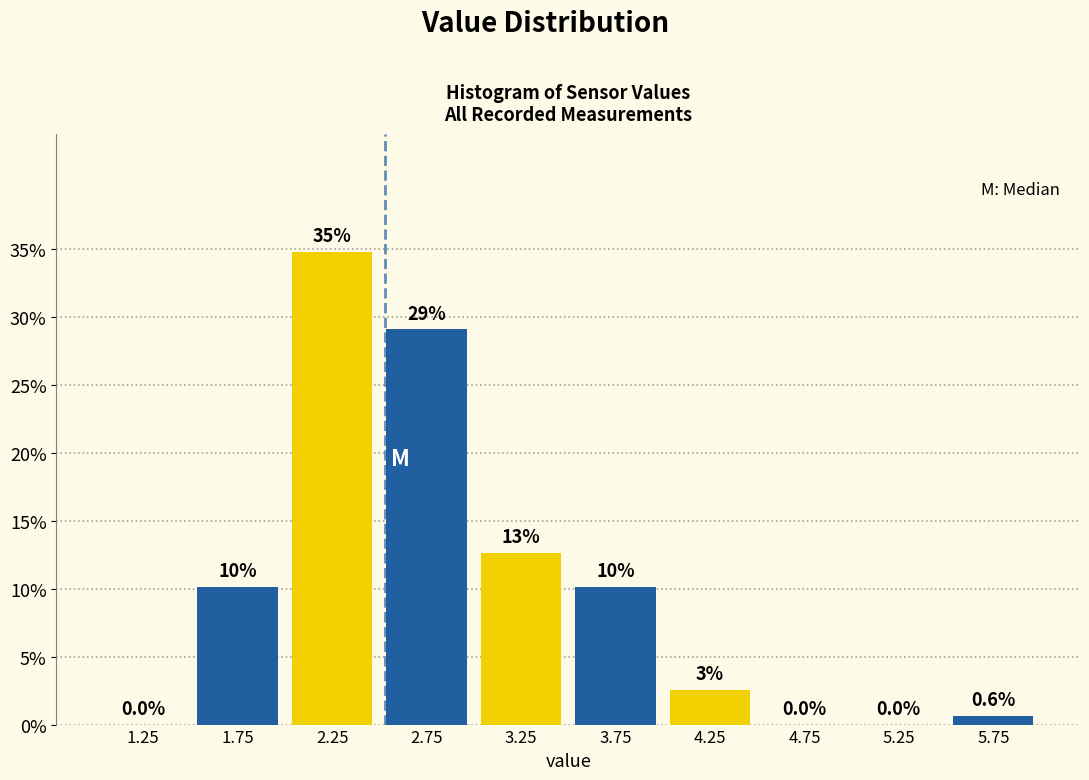

Over which range of the x-axis is the bar tallest?

2.0 to 2.5